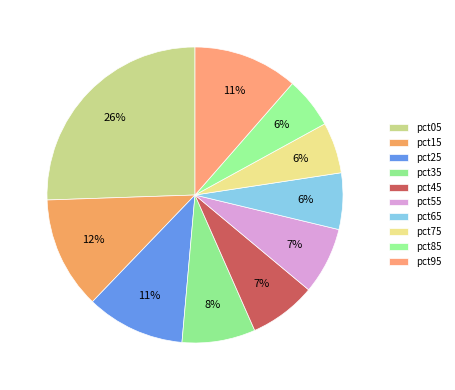

How many slices are in this pie chart?

10